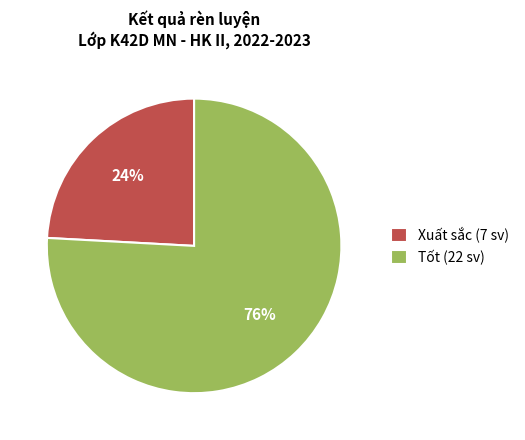

Do Tốt and Xuất sắc together represent more than half of the pie?

Yes